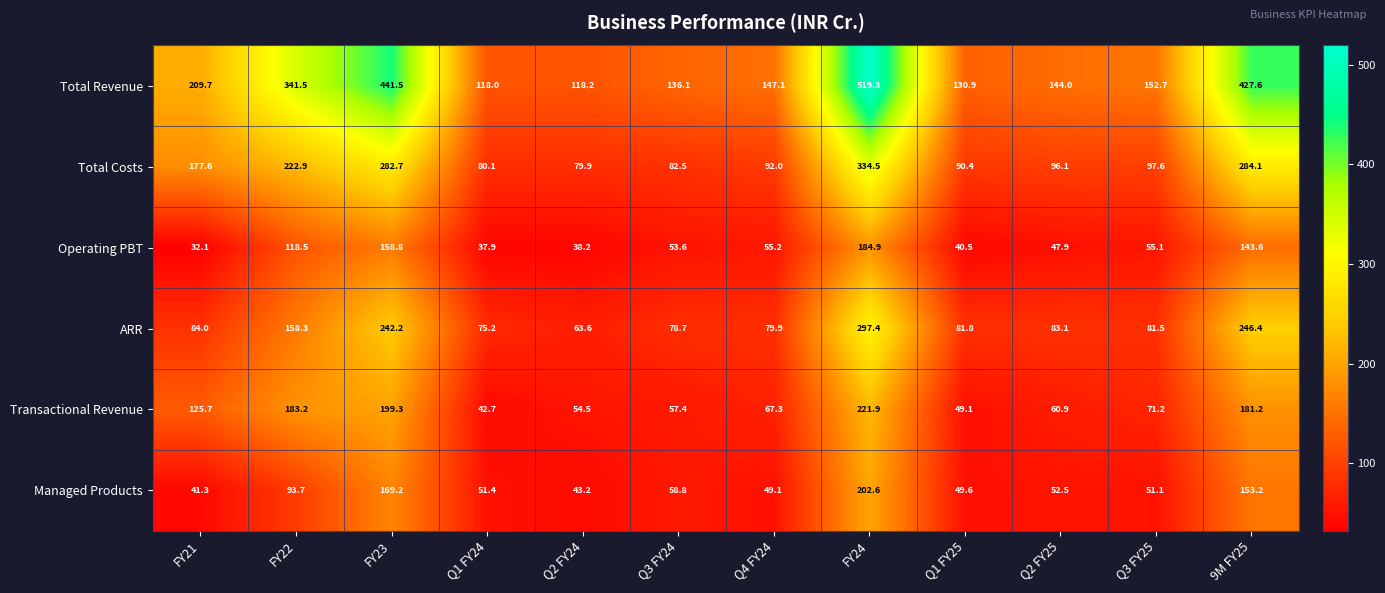

List the series in order of their peak value, highest first.

Total Revenue, Total Costs, ARR, Transactional Revenue, Managed Products, Operating PBT